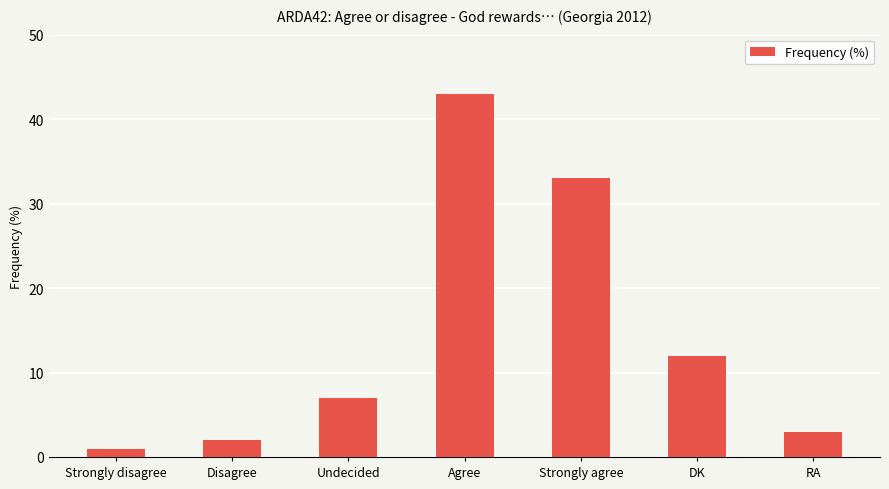

How many bars are there in total?

7